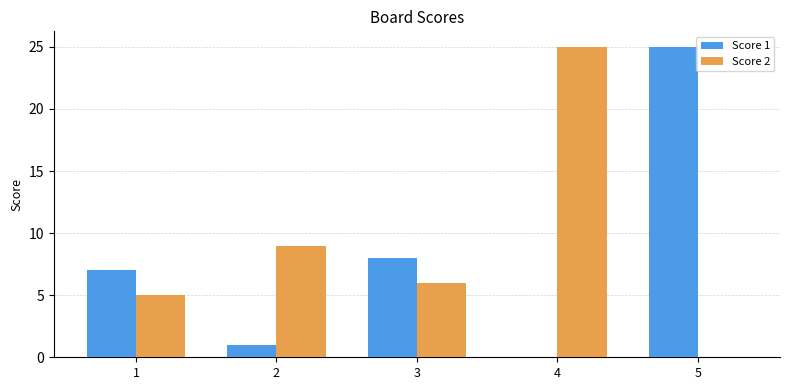

Reading right to left, transcribe all the data shown in this chart.

Score 1: 5=25	4=0	3=8	2=1	1=7
Score 2: 5=0	4=25	3=6	2=9	1=5